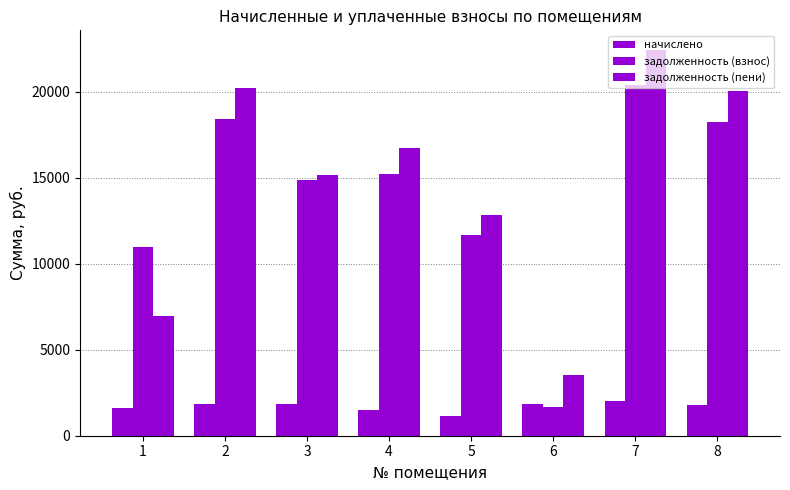

How many groups of bars are there?

8